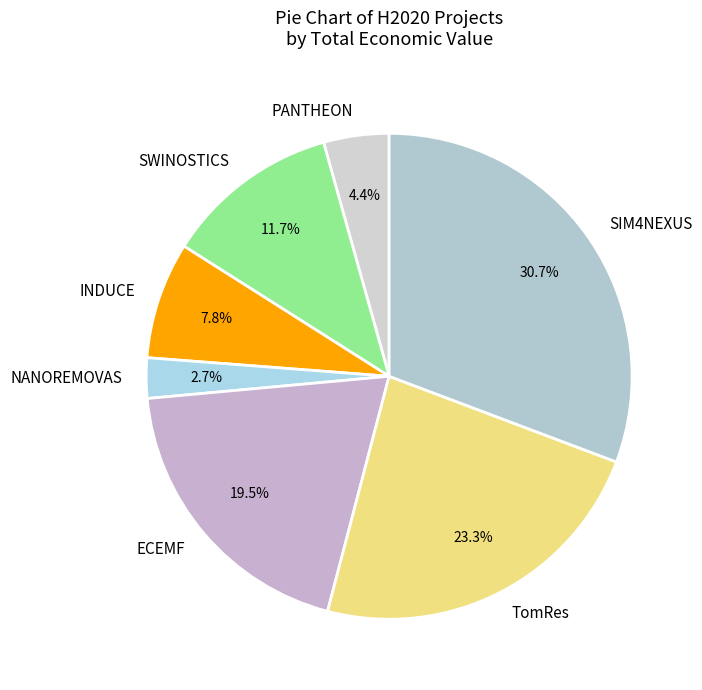

Which category has the smallest portion of the pie?

NANOREMOVAS